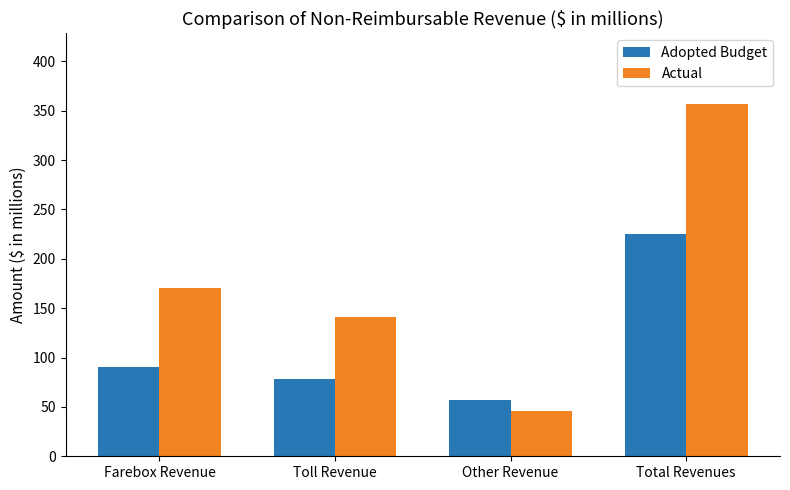

What is the spread (max minus min) of values at Other Revenue?

11.1